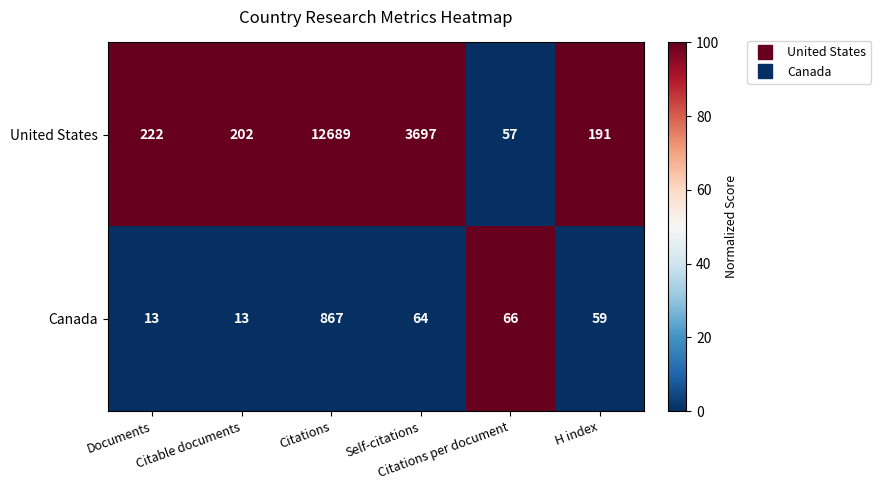

Rank the series by their average value, from highest to lowest.

United States, Canada